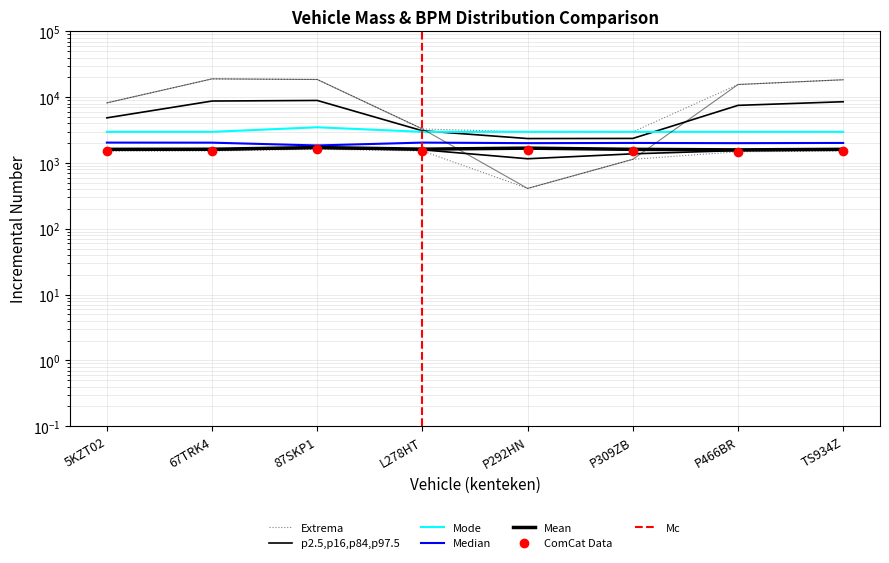

Reading left to right, list all the values displayed in this chart.

massa_ledig_voertuig: 1615	1620	1720	1625	1684	1615	1585	1615
massa_rijklaar: 1515	1520	1620	1525	1584	1515	1485	1515
bruto_bpm: 8209	19037	18625	3296	411	1139	15617	18450
toegestane_maximum_massa_voertuig: 2045	2040	1850	2045	2005	2020	2005	2020
cilinderinhoud: 2979	2979	3496	2979	2979	2979	2979	2979